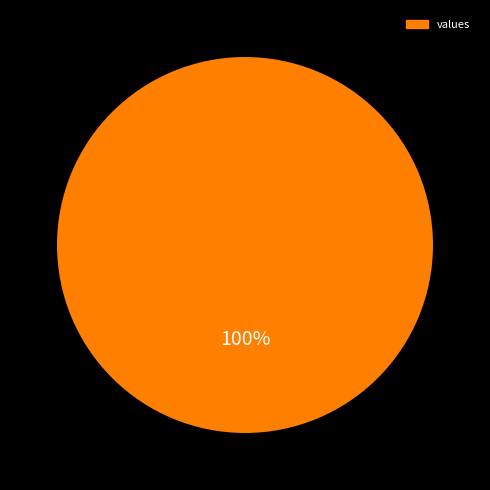

How many slices are in this pie chart?

1